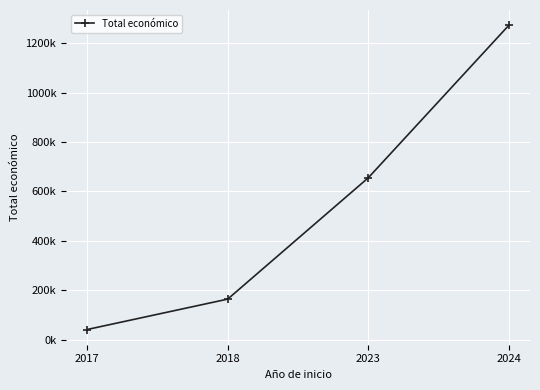

The value at 2018 is 164980. True or false?

True